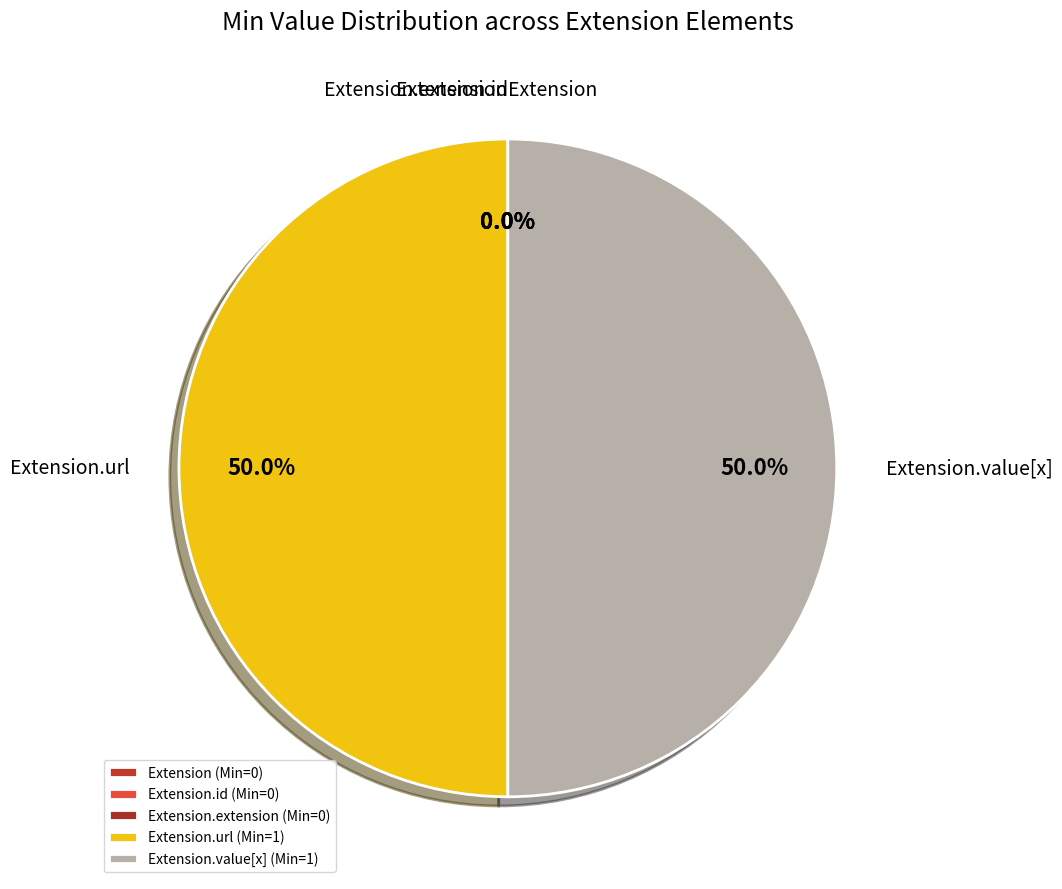

Is the sum of Extension.extension and Extension.value[x] greater than half?

No